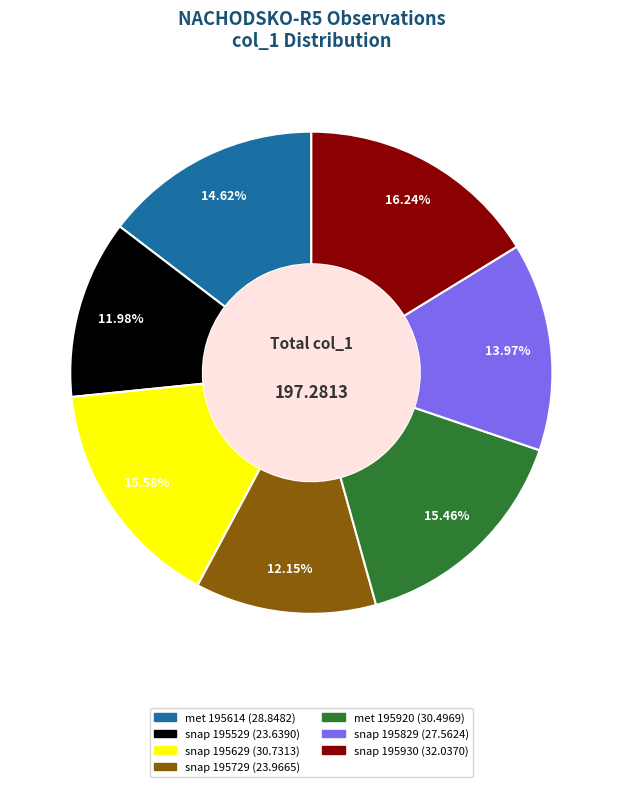

Is there any slice that represents more than half of the pie?

No